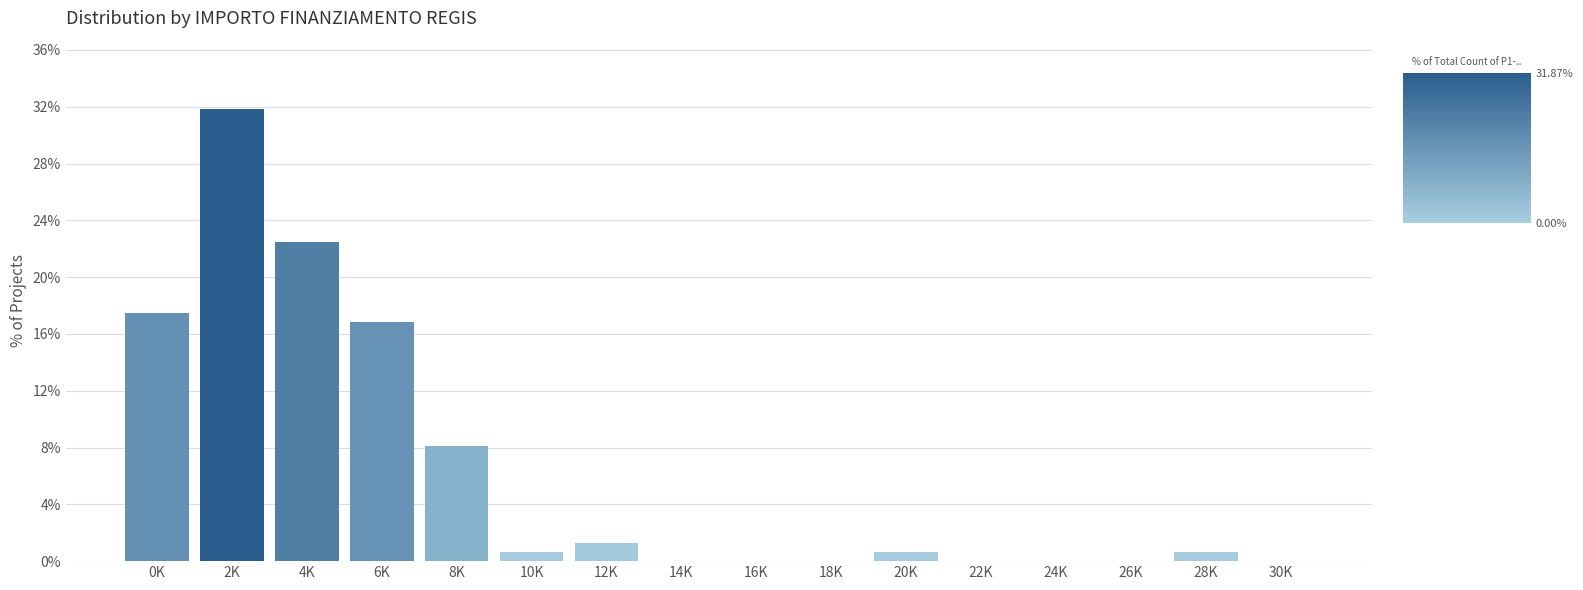

What value does the data have at 4K?

22.5